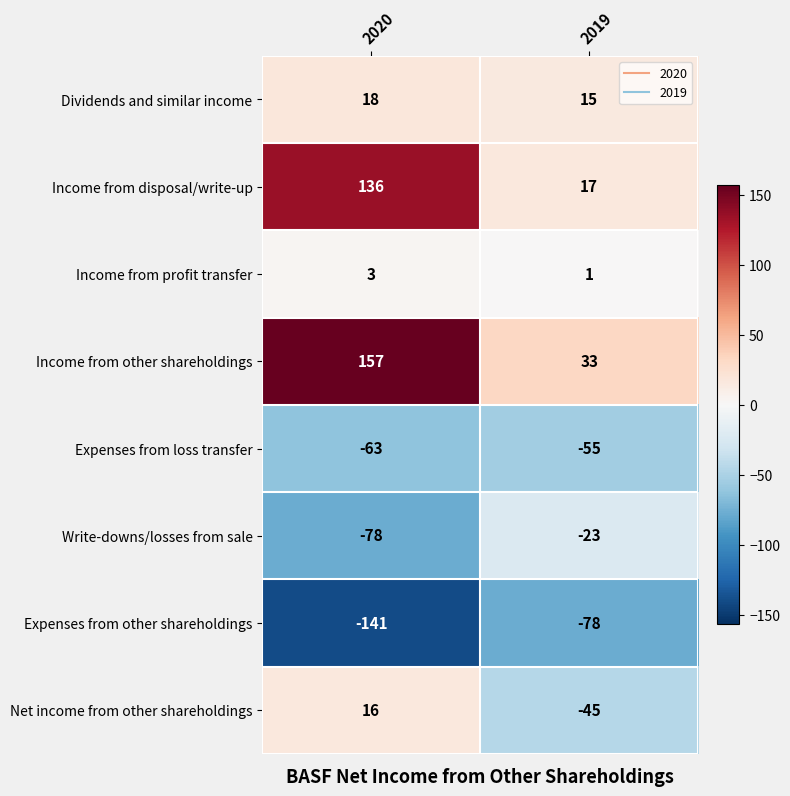

At which label is Income from disposal/write-up closest to 76?

2019